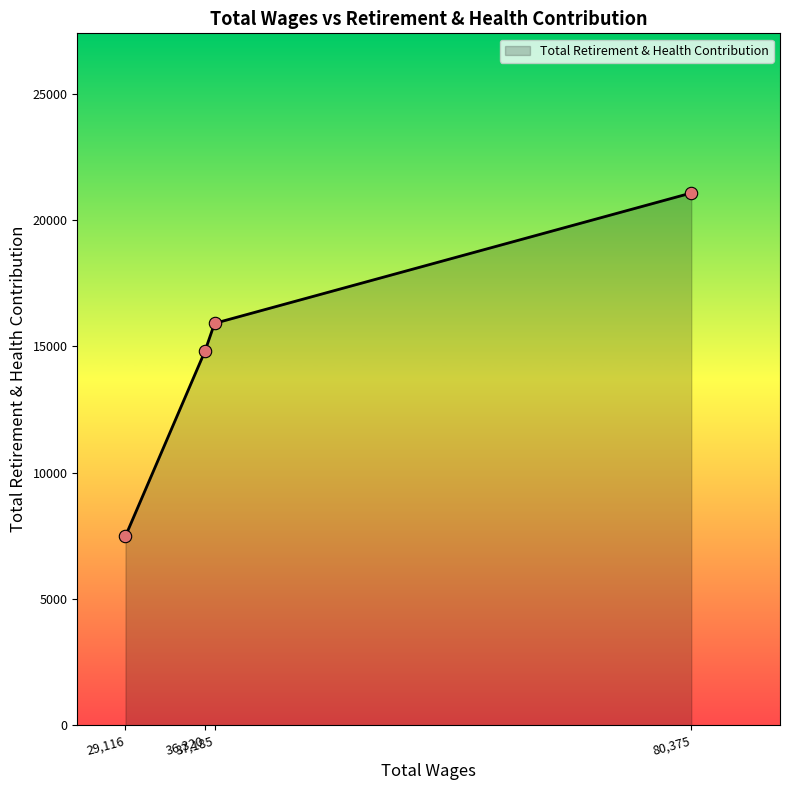

What is the minimum value shown in the chart?

7488